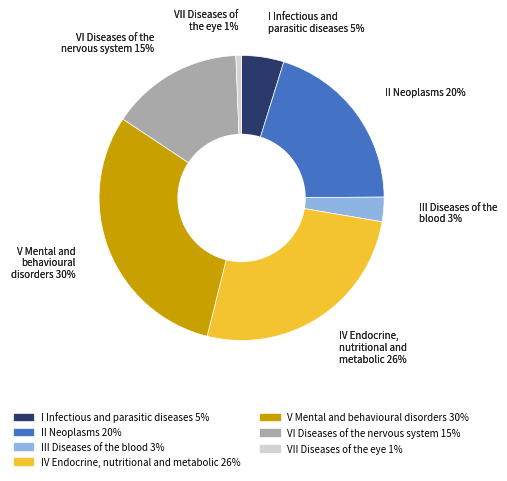

How many segments does this pie chart have?

7